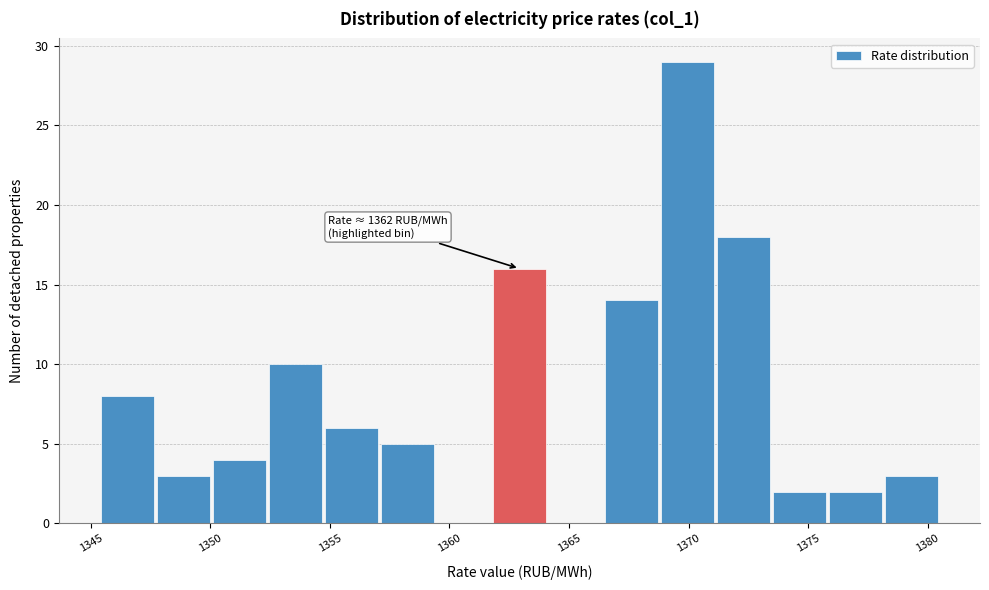

Over which range of the x-axis is the bar tallest?

1369.0 to 1371.0